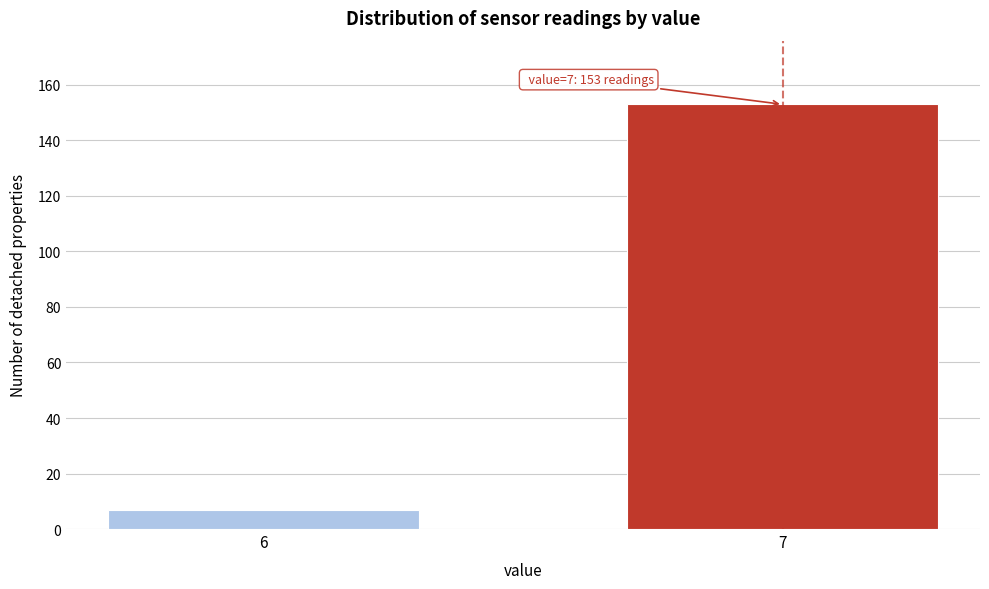

Reading left to right, list all the values displayed in this chart.

7	153